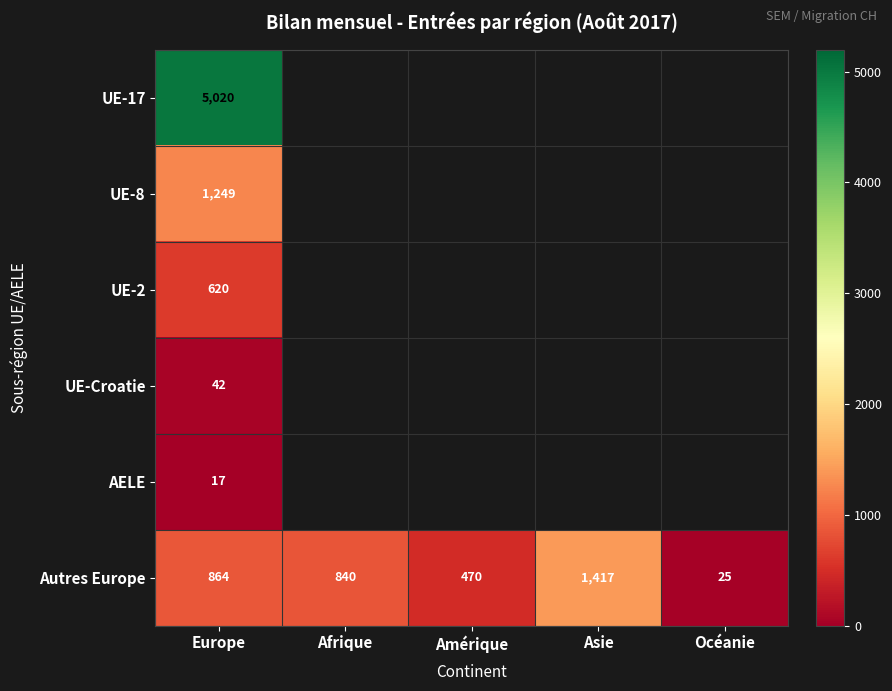

What is the sum of all Autres Europe values?

3616